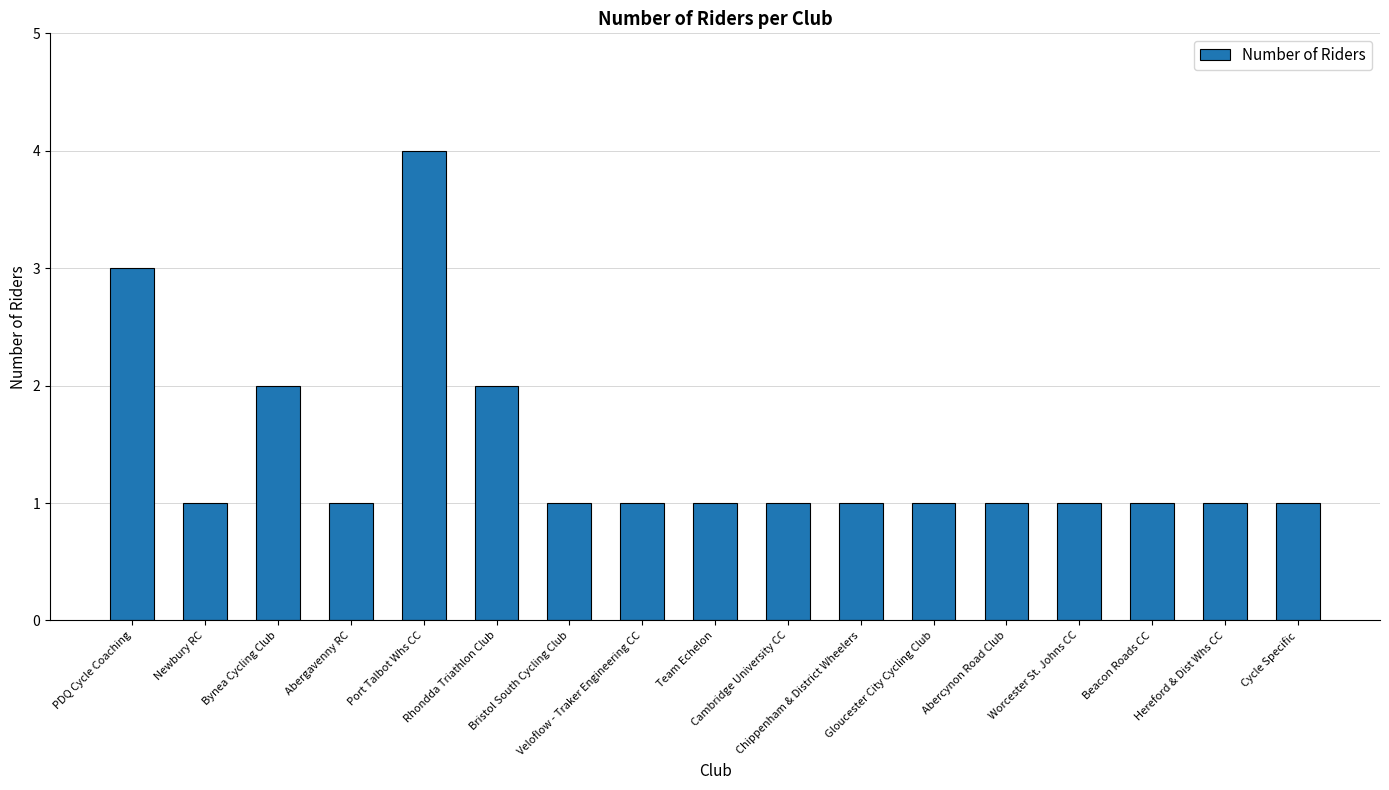

Reading left to right, list all the values displayed in this chart.

PDQ Cycle Coaching=3	Newbury RC=1	Bynea Cycling Club=2	Abergavenny RC=1	Port Talbot Whs CC=4	Rhondda Triathlon Club=2	Bristol South Cycling Club=1	Veloflow - Traker Engineering CC=1	Team Echelon=1	Cambridge University CC=1	Chippenham & District Wheelers=1	Gloucester City Cycling Club=1	Abercynon Road Club=1	Worcester St. Johns CC=1	Beacon Roads CC=1	Hereford & Dist Whs CC=1	Cycle Specific=1